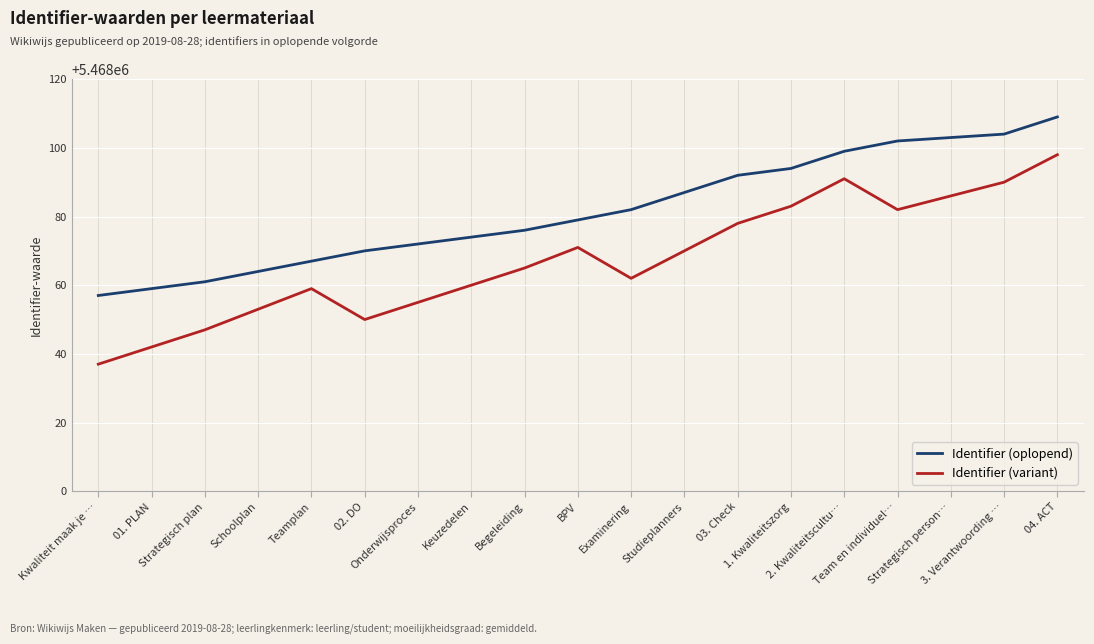

What position from the left is 1. Kwaliteitszorg?

14